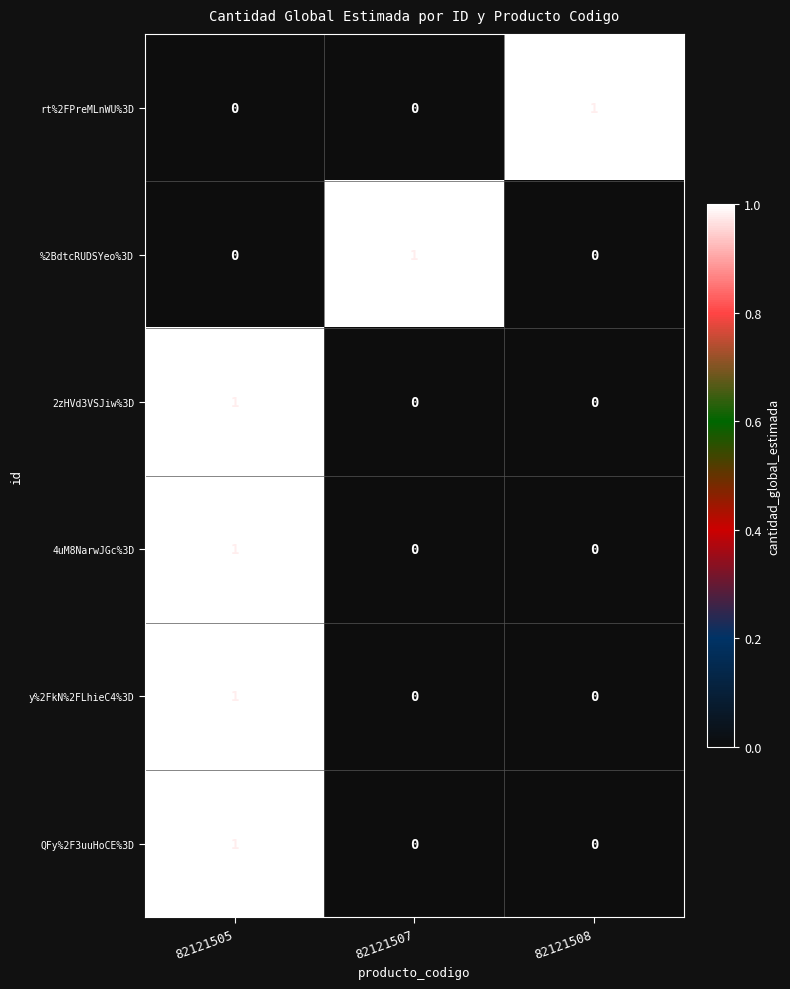

How many positive values does the 2zHVd3VSJiw%3D series have?

1